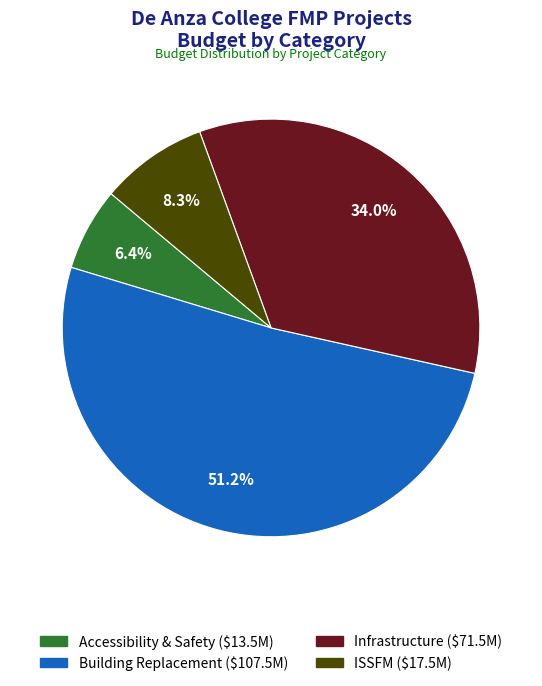

What is the smallest slice in the pie chart?

Accessibility & Safety